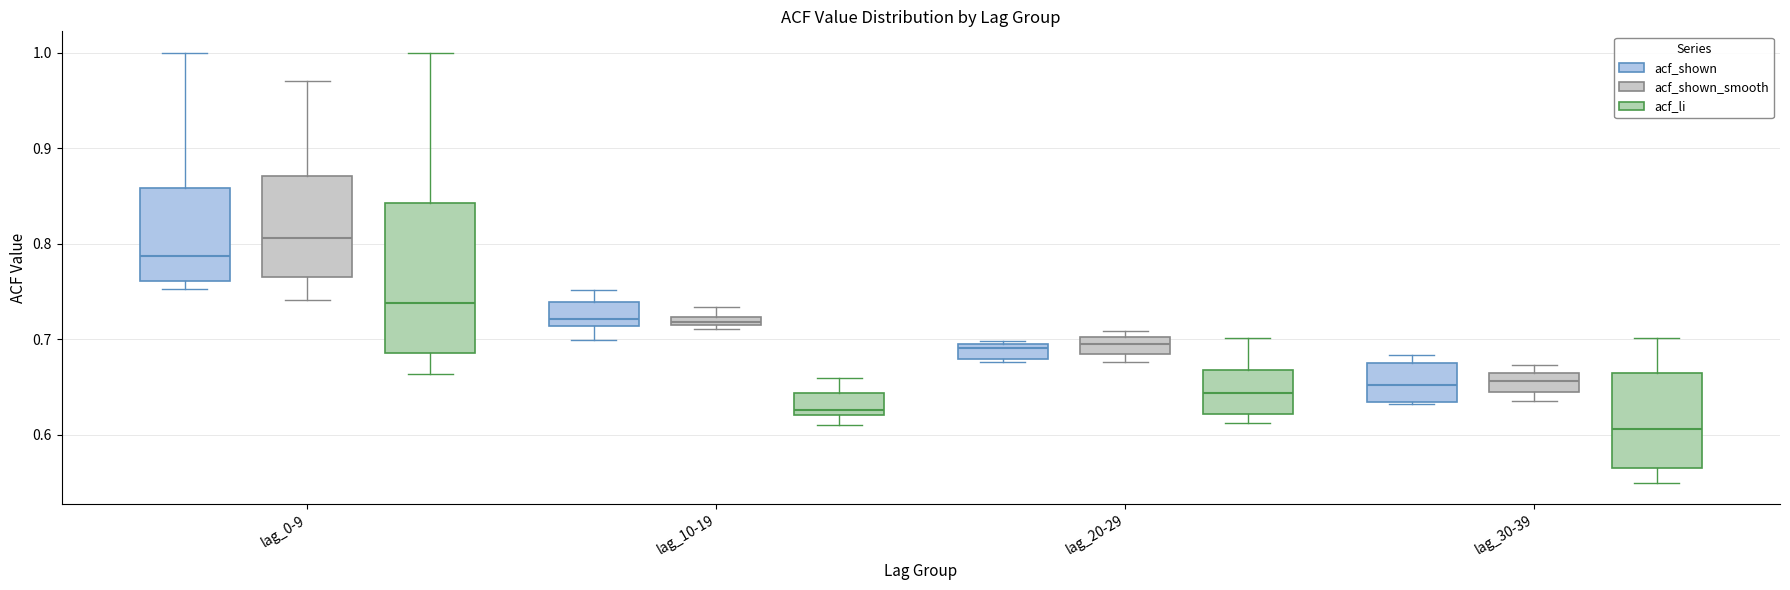

Where is the upper edge of the box for lag_0-9 (acf_shown) on the y-axis? The values are not printed on the chart, so give them approximately, as read against the axis.

0.86